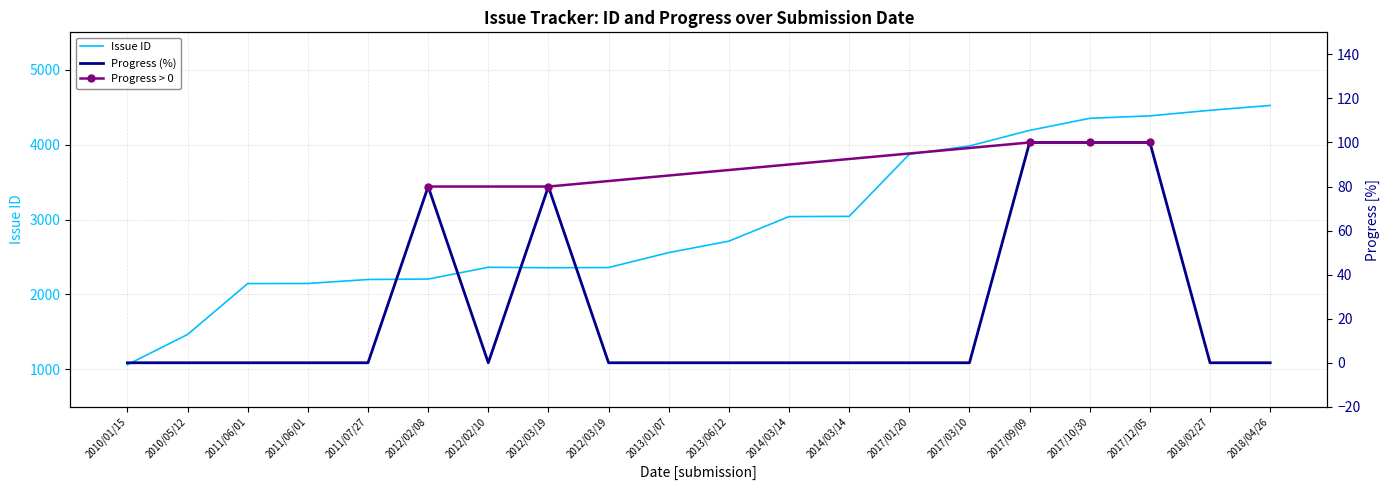

True or false: Issue ID and Progress (%) cross at least once.

False